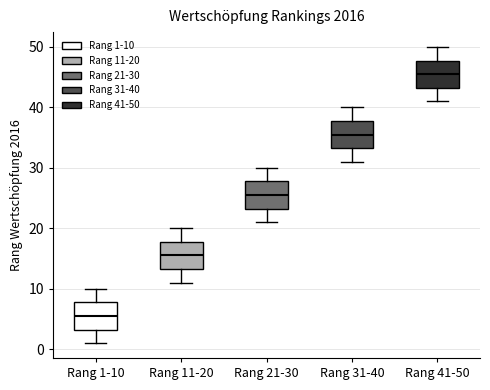

Where is the lower edge of the box for Rang 1-10 on the y-axis? The values are not printed on the chart, so give them approximately, as read against the axis.

3